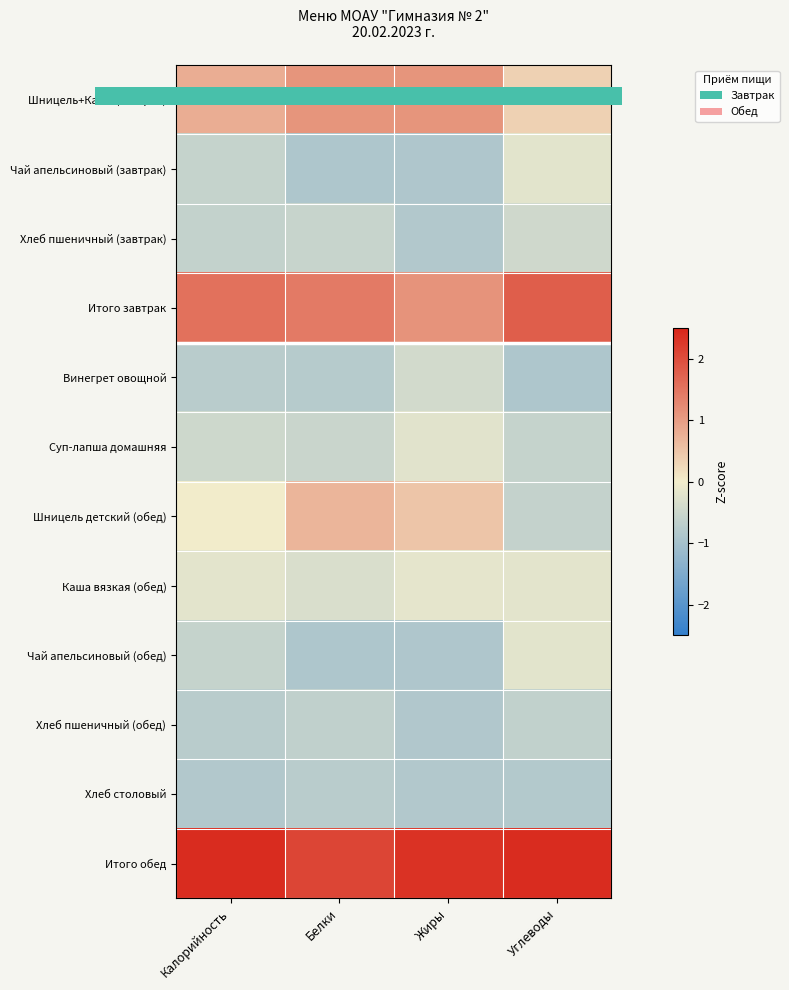

What is the approximate value of Каша вязкая (обед) at Белки?

-0.3